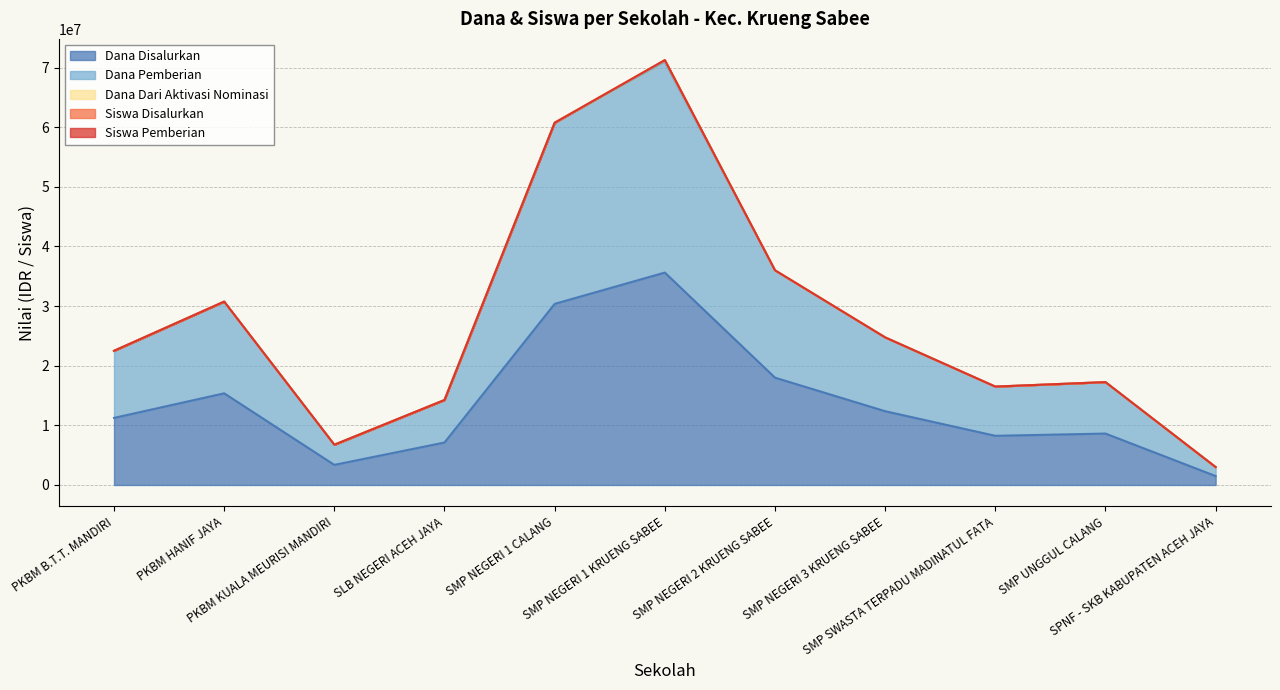

True or false: Dana Disalurkan and Dana Pemberian cross at least once.

False